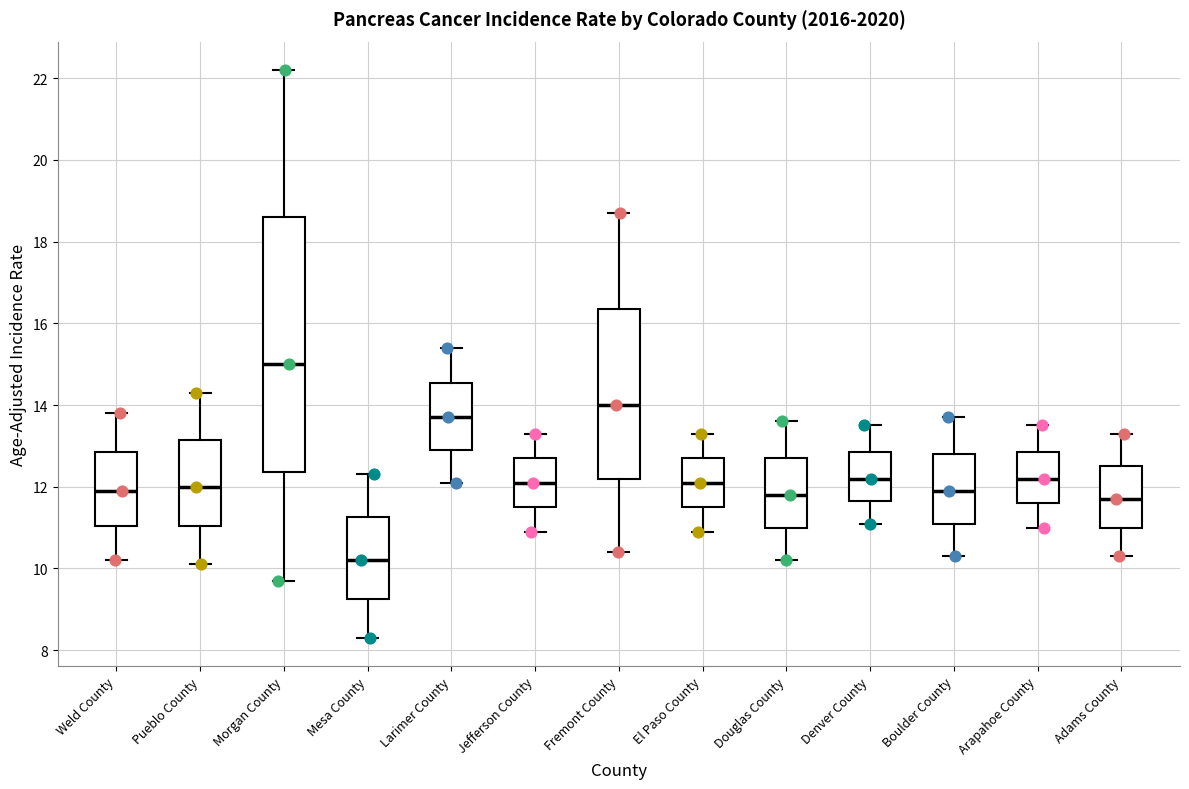

Comparing the boxes themselves (not the whiskers), which one is the tallest?

Morgan County